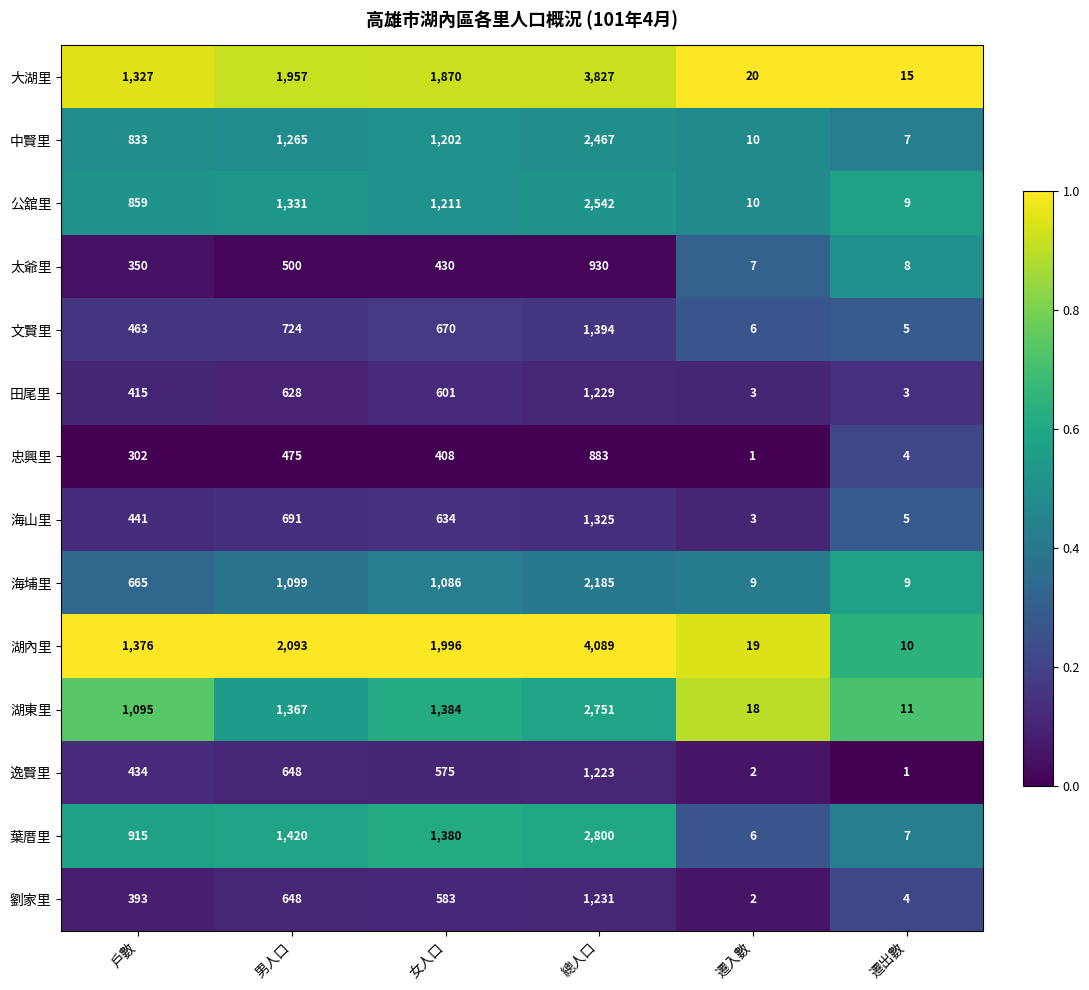

Which category has the lowest value in the 公舘里 series?

遷出數